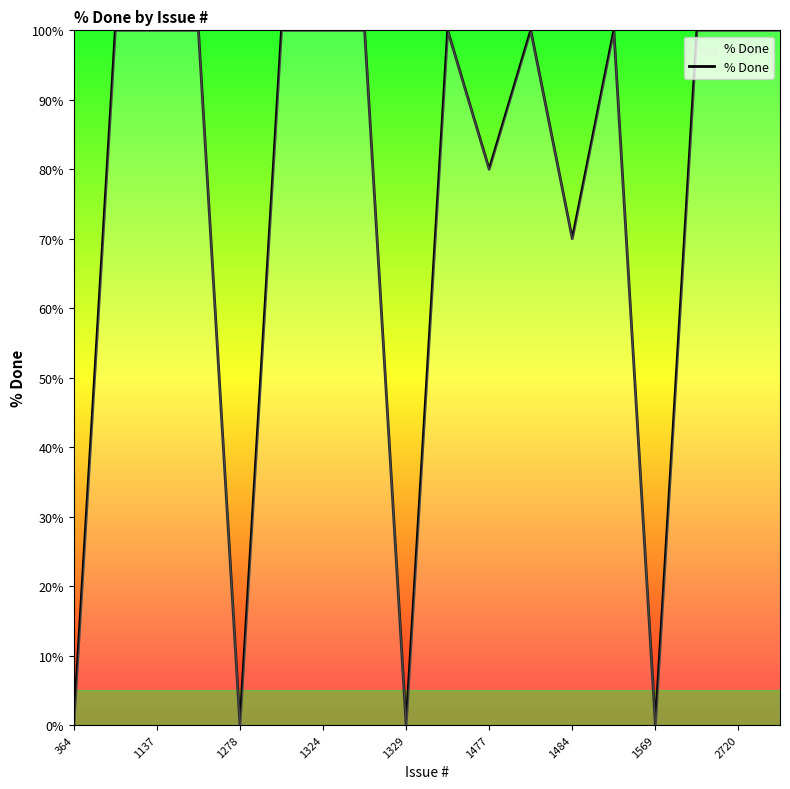

What is the difference between the maximum and minimum values?

100